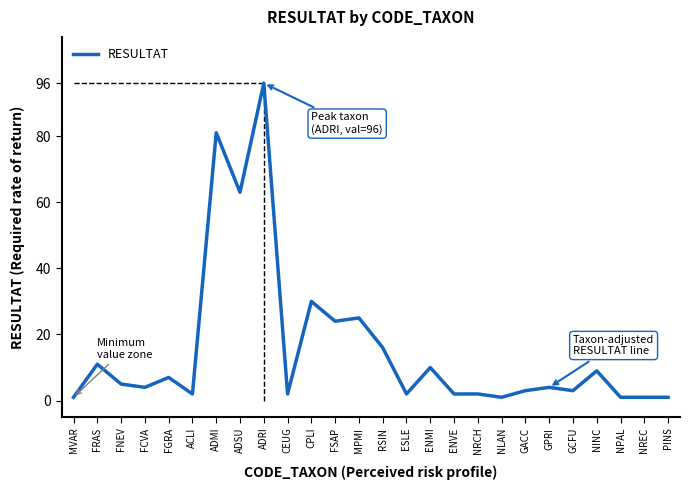

The value at ADMI is 113. True or false?

False